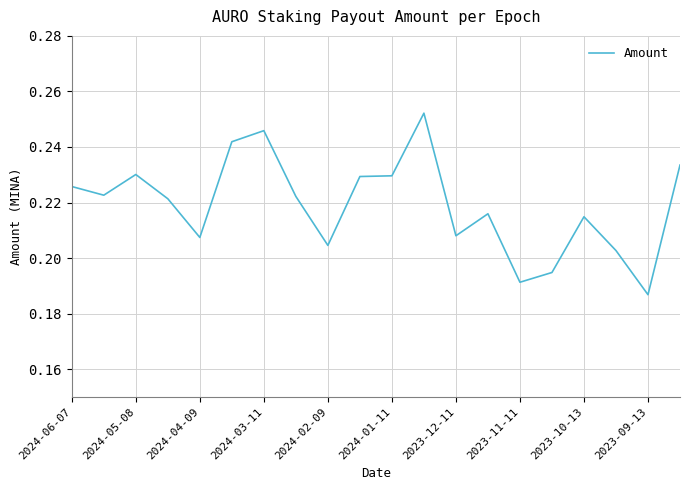

Where is the data nearest to the value 0?

2023-09-13